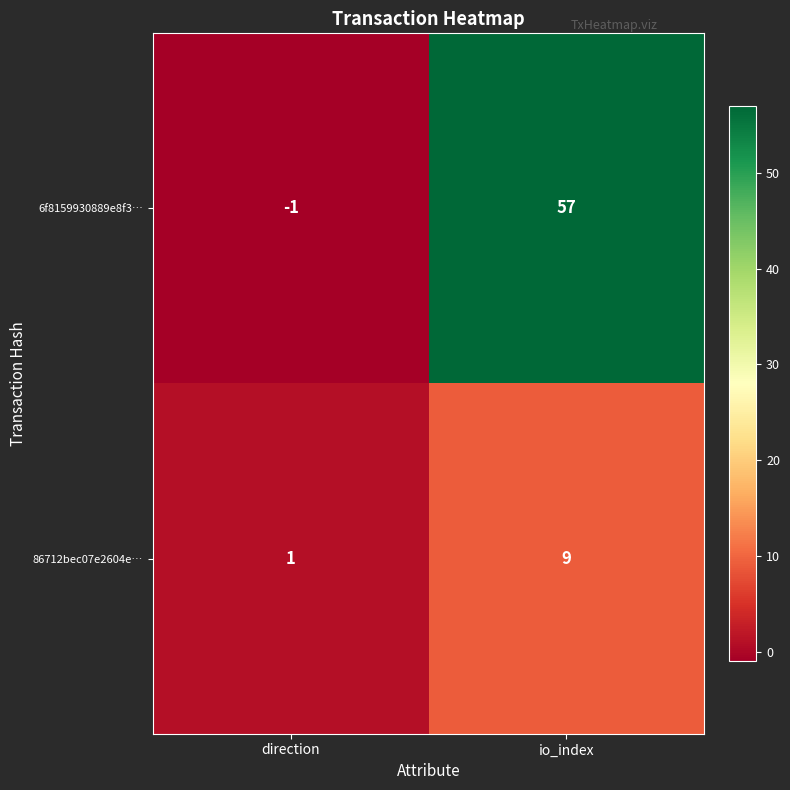

Reading left to right, extract all data points from this chart.

6f8159930889e8f3…: -1	57
86712bec07e2604e…: 1	9